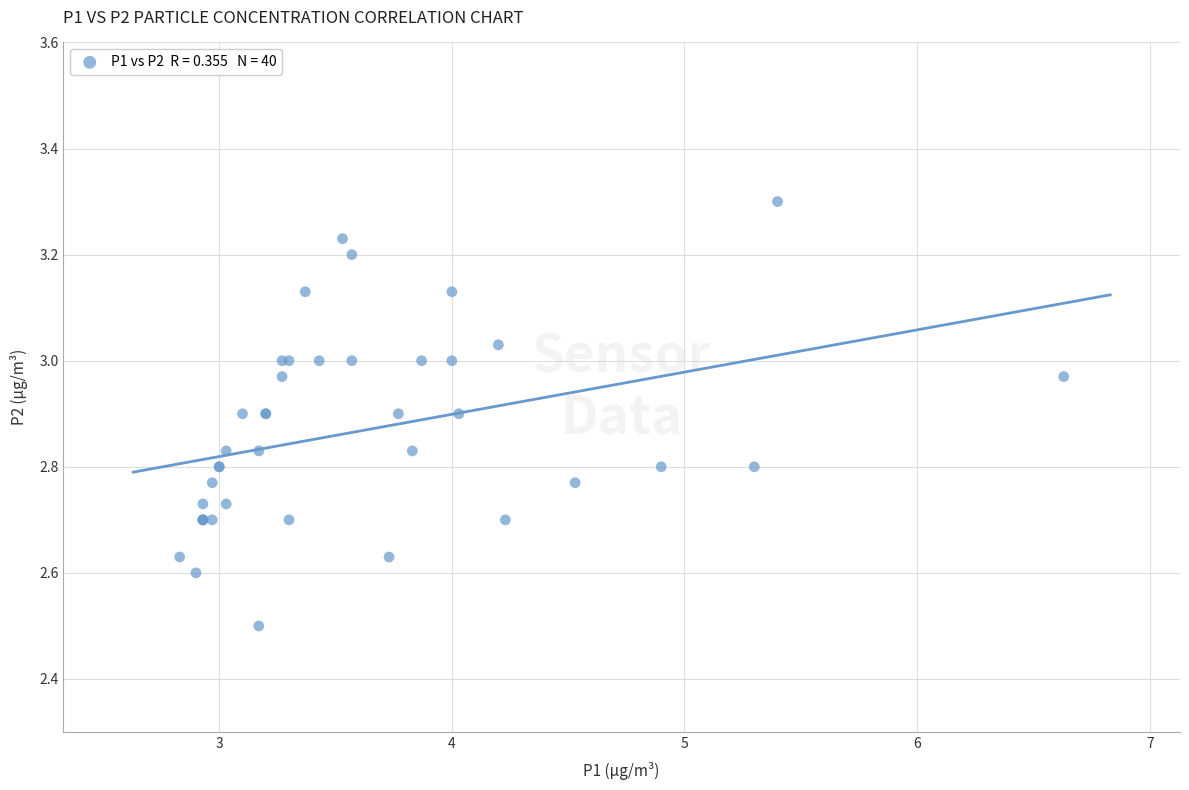

What Y value in the scatter plot is closest to 2?

2.5